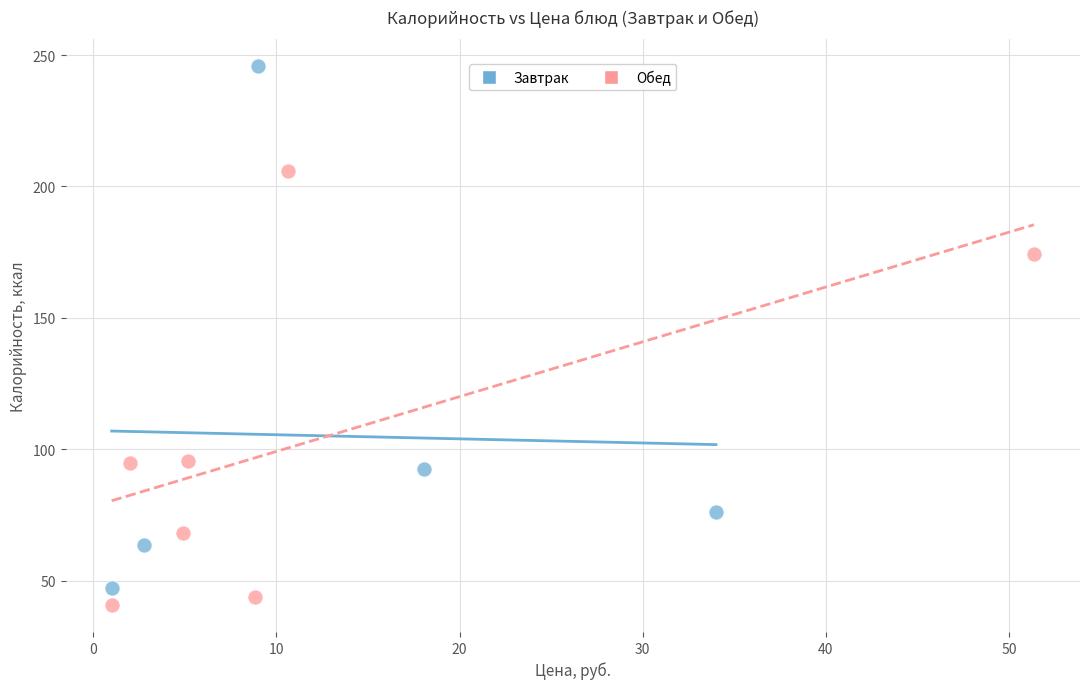

Which series reaches the maximum Y coordinate?

Завтрак